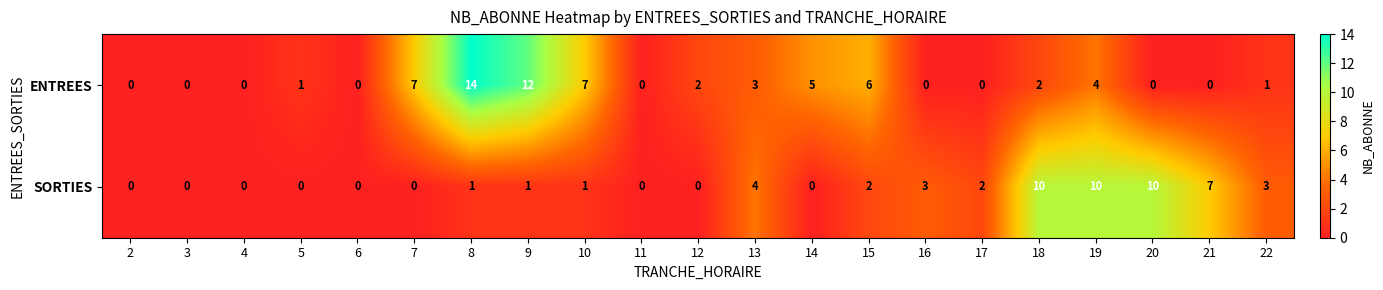

How many series are shown in this chart?

2